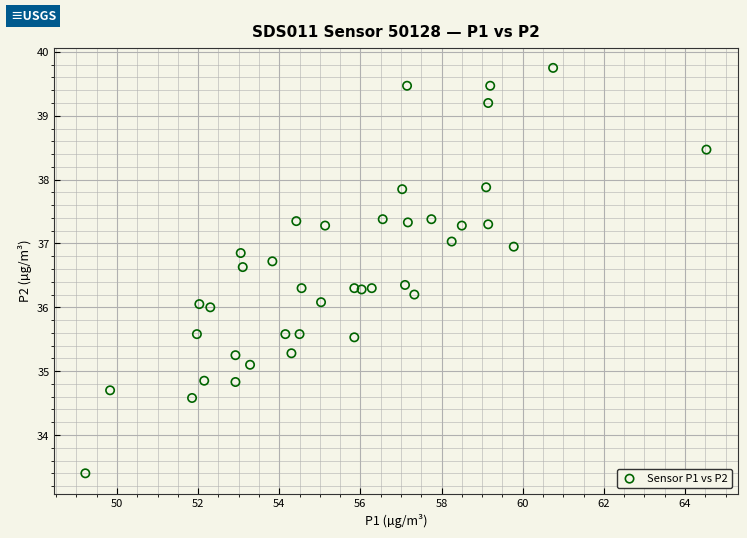

What is the range of X values (max minus min)?

15.3